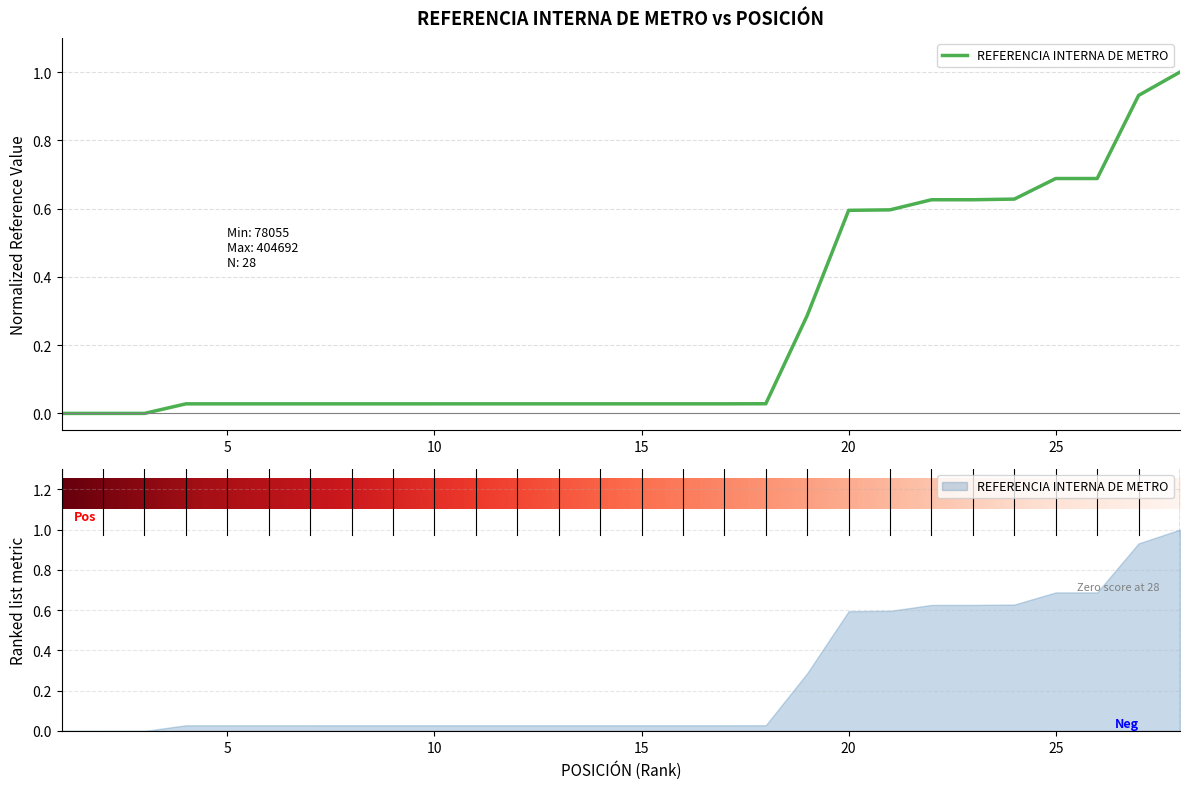

Which has a higher value, 4 or 14?

14